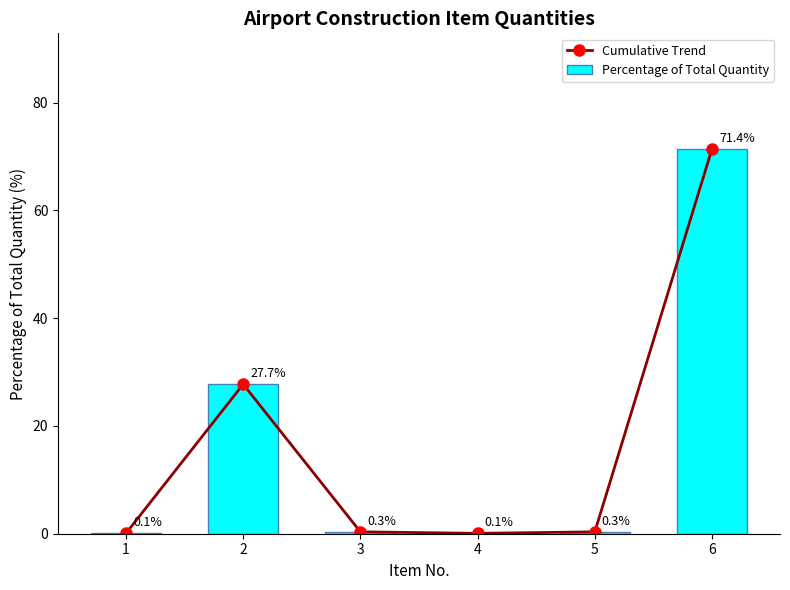

Which has a higher value, 4 or 1?

4